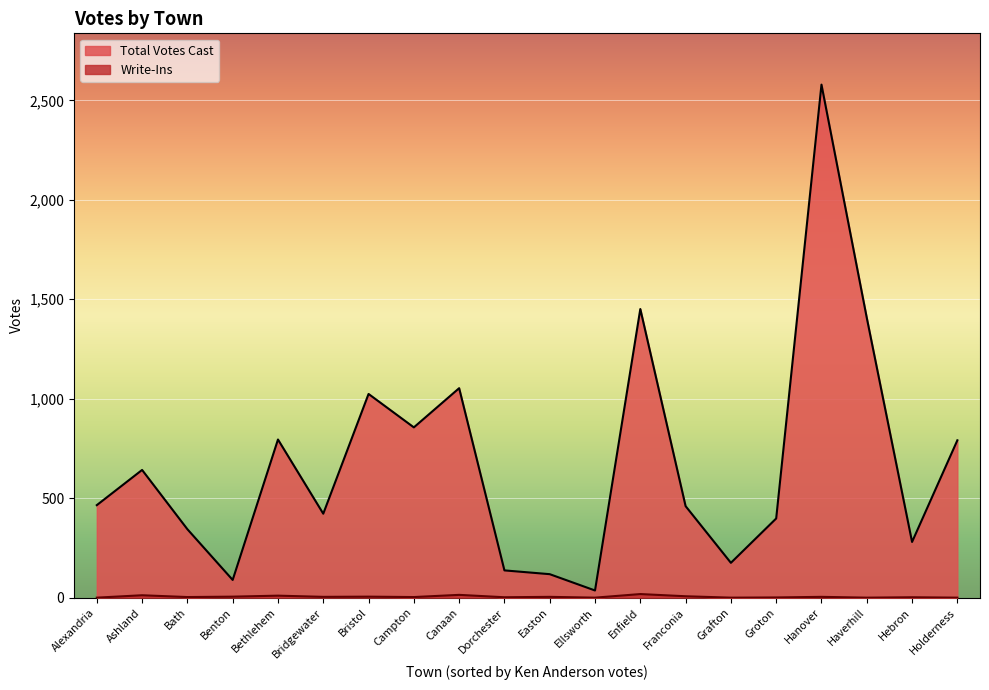

What is the sum of all Write-Ins values?

94